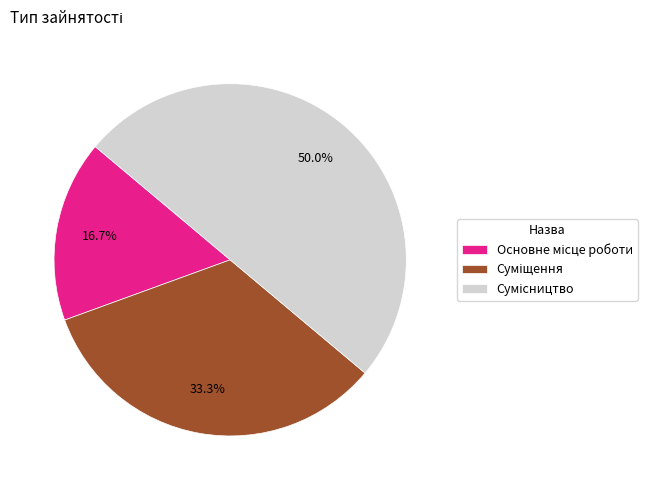

Approximately how many times larger is the value at Сумісництво compared to Основне місце роботи?

3.0